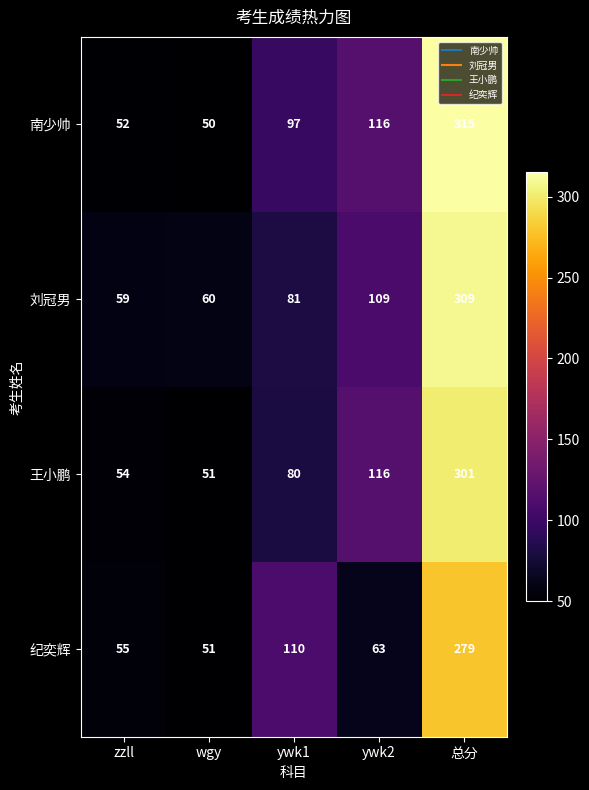

Rank the series by their maximum value, from highest to lowest.

南少帅, 刘冠男, 王小鹏, 纪奕辉